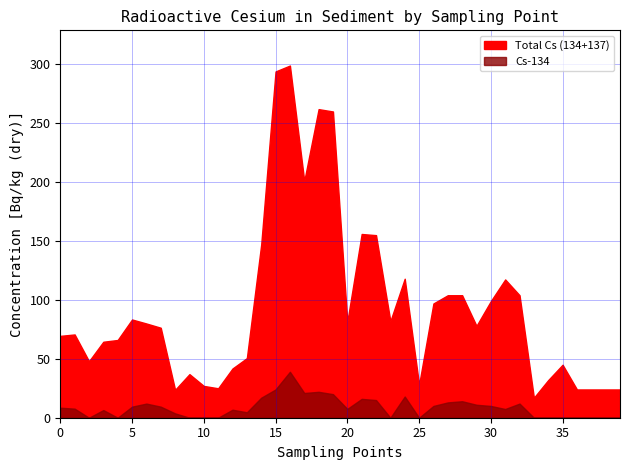

In Cs-134 [Bq/kg], how many points are lower than both neighbors (excluding endpoints)?

8